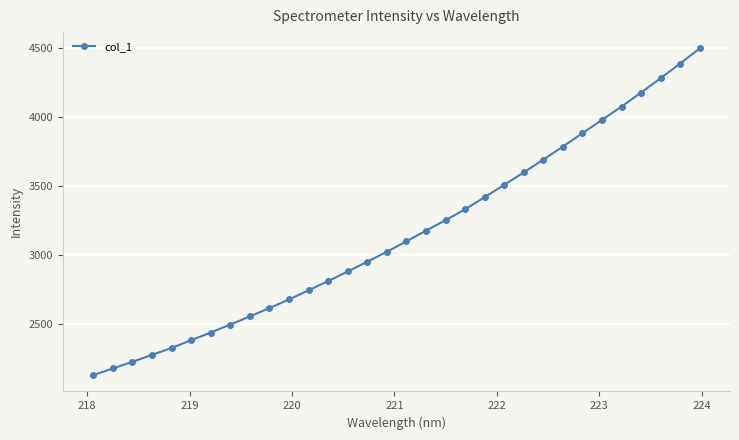

What is the sum of all values?

100797.2